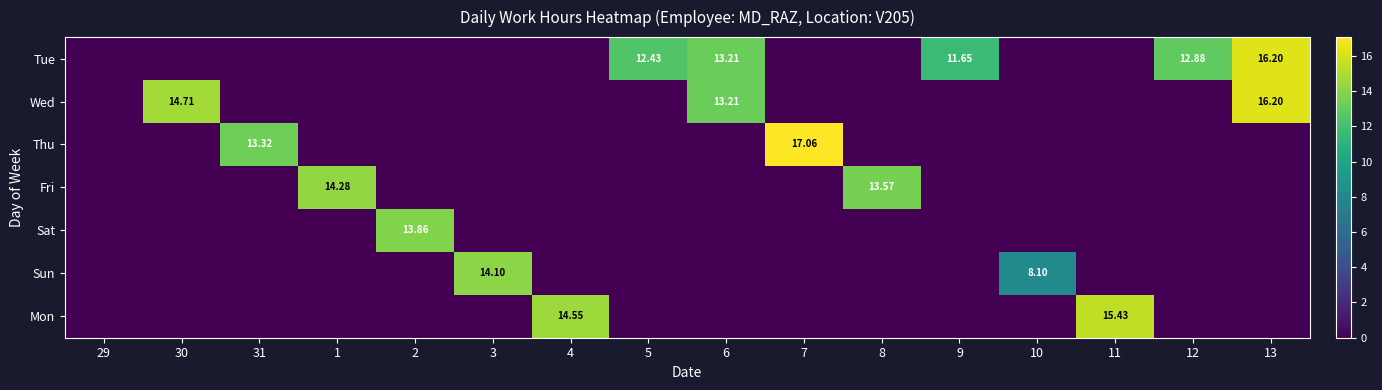

At which category is the sum across all series the highest?

13